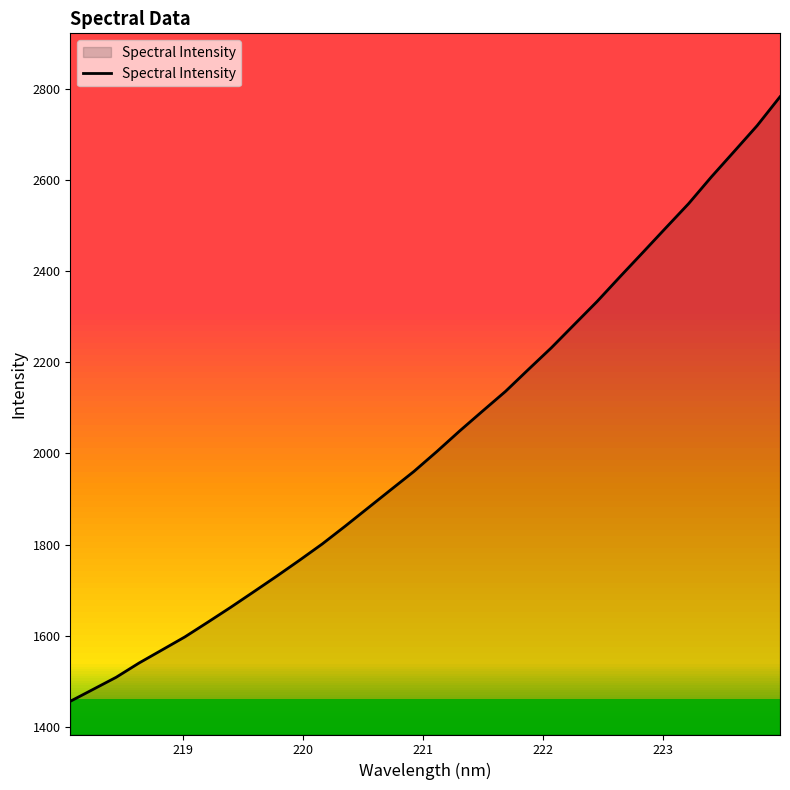

What is the smallest value displayed?

1456.4